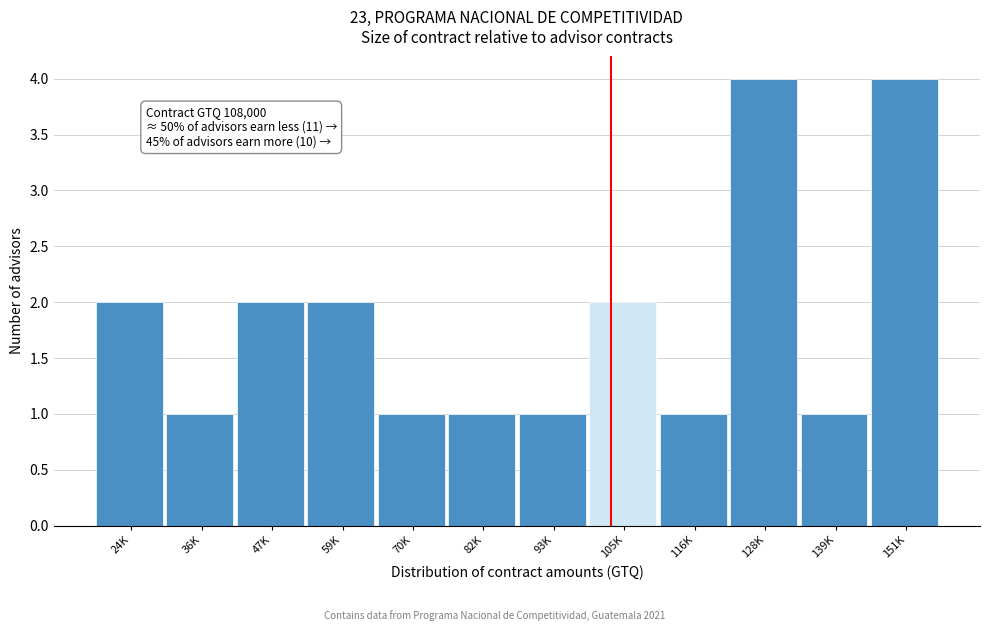

Reading left to right, list all the values displayed in this chart.

2	1	2	2	1	1	1	2	1	4	1	4